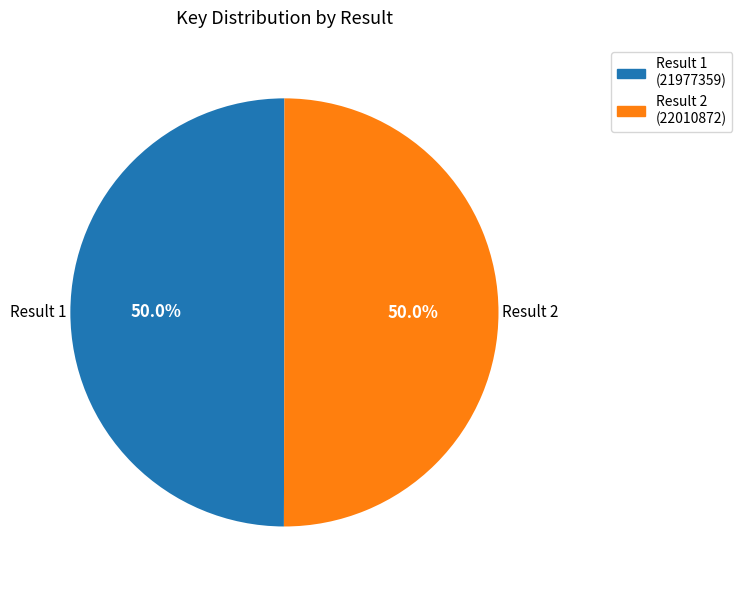

Combined, do Result 2 (22010872) and Result 1 (21977359) account for over 50%?

Yes